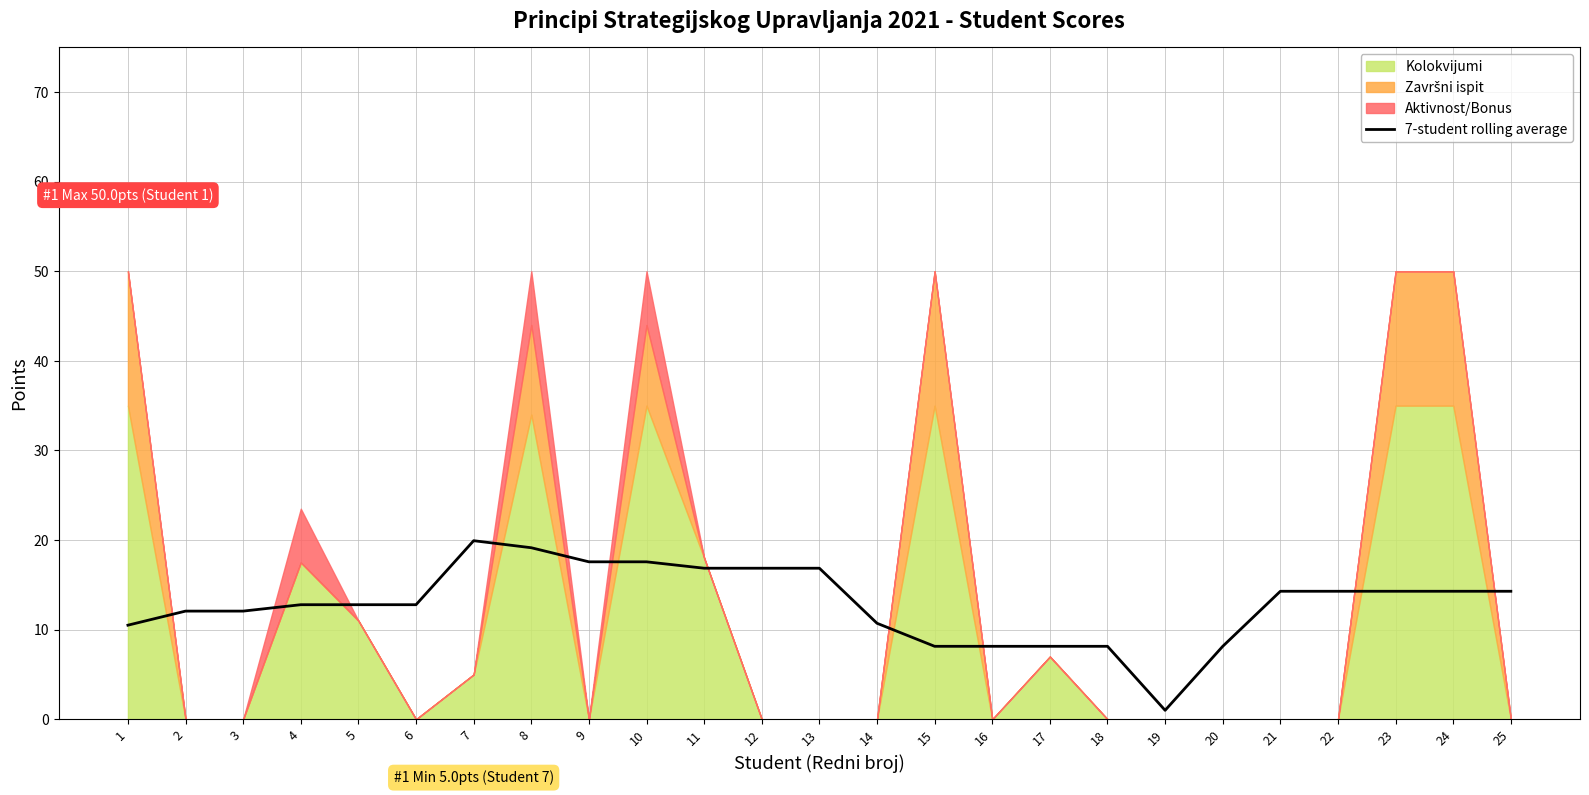

The value of 7-student rolling average at 12 is 3.4. True or false?

False